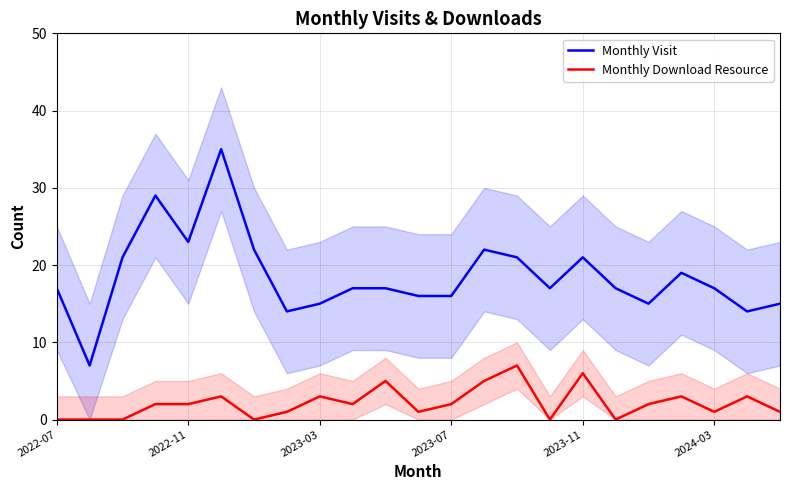

What is the maximum value for Monthly Download Resource?

7